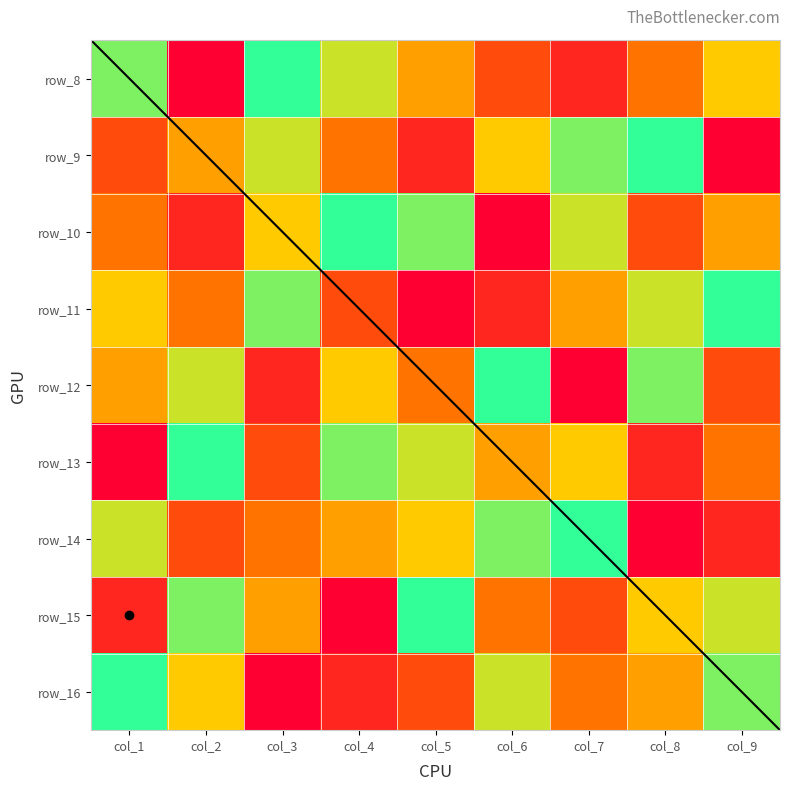

Count the row_15 values in the range 3 to 7.

5